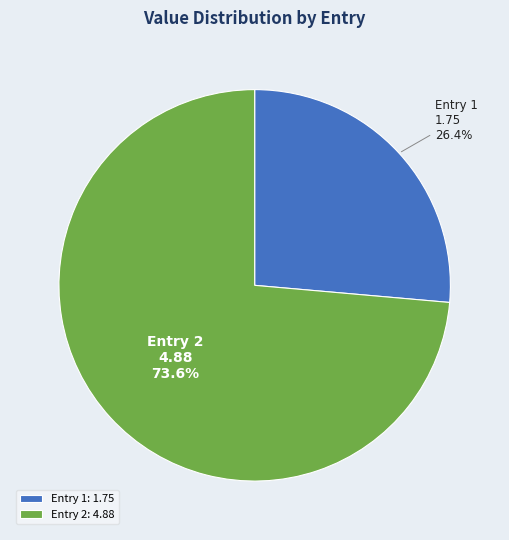

Does Entry 1 account for over 50% of the chart?

No